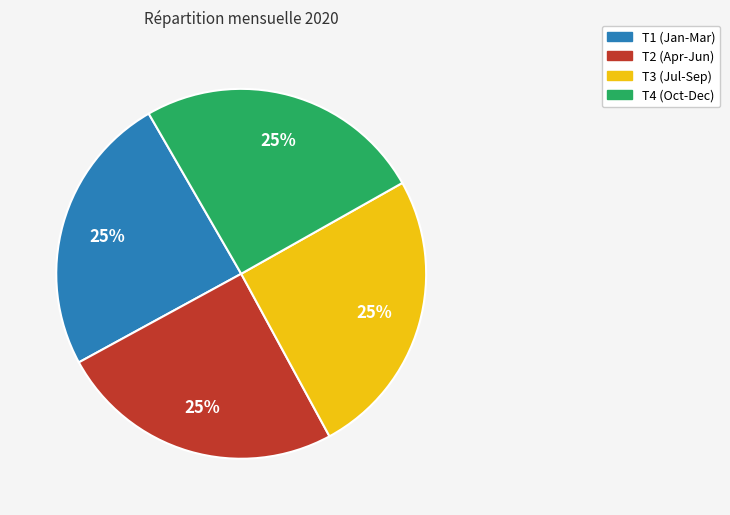

Count the number of slices in the pie.

4